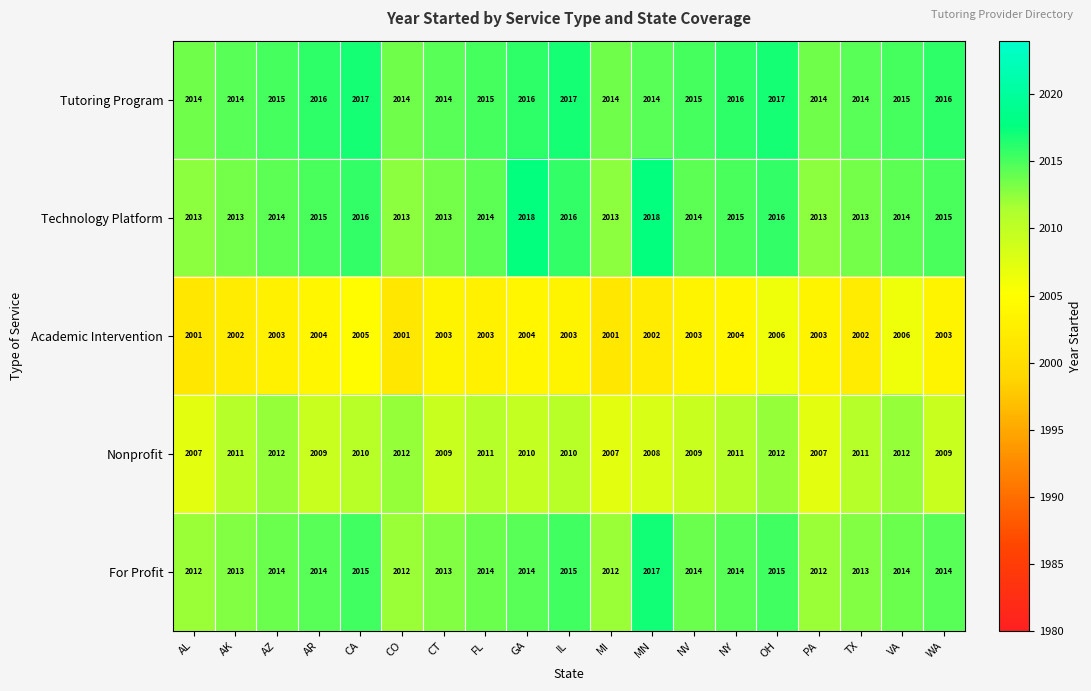

What is the sum of all Nonprofit values?

38187